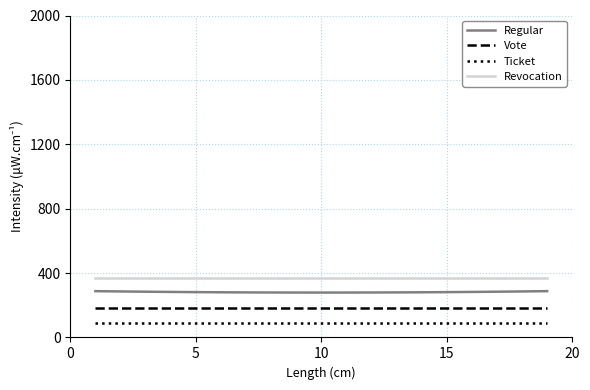

True or false: Regular and Revocation intersect in this chart.

False